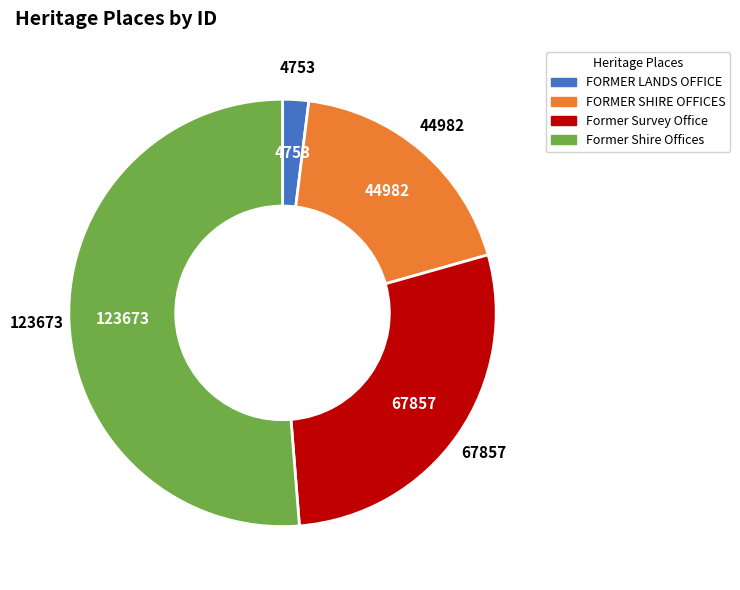

How many slices are in this pie chart?

4